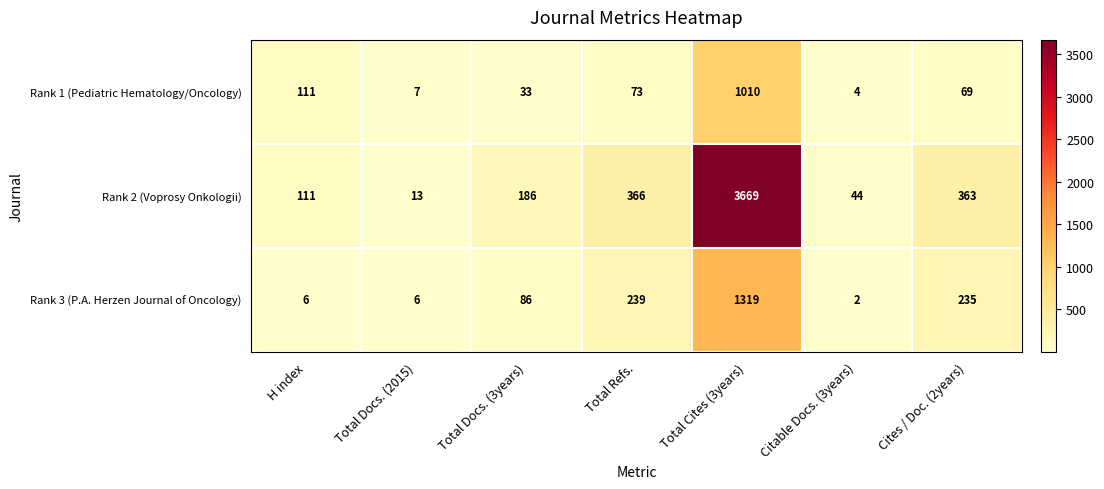

Between Total Docs. (2015) and Total Docs. (3years), which series saw the biggest shift?

Rank 2 (Voprosy Onkologii)